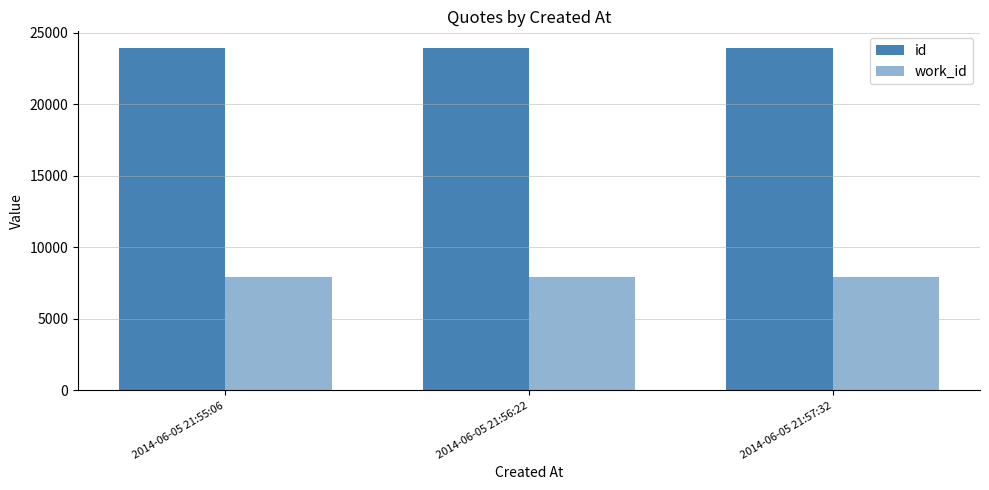

What position from the left is 2014-06-05 21:55:06?

1